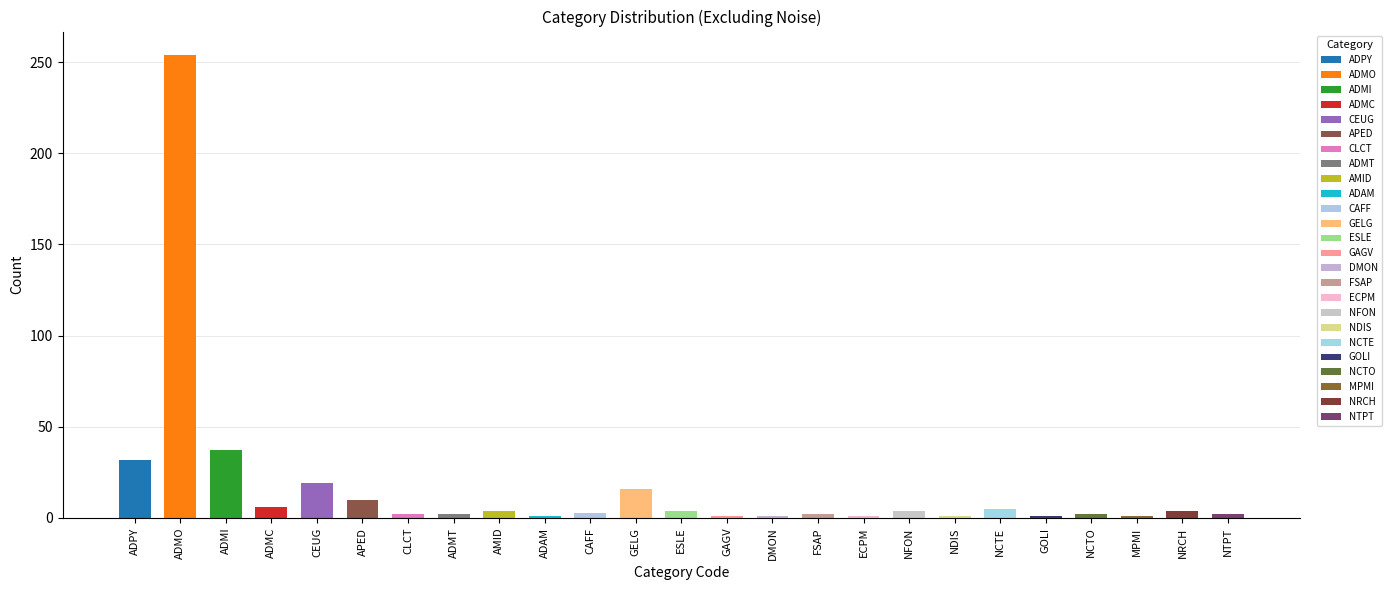

Reading right to left, transcribe all the data shown in this chart.

2	4	1	2	1	5	1	4	1	2	1	1	4	16	3	1	4	2	2	10	19	6	37	254	32